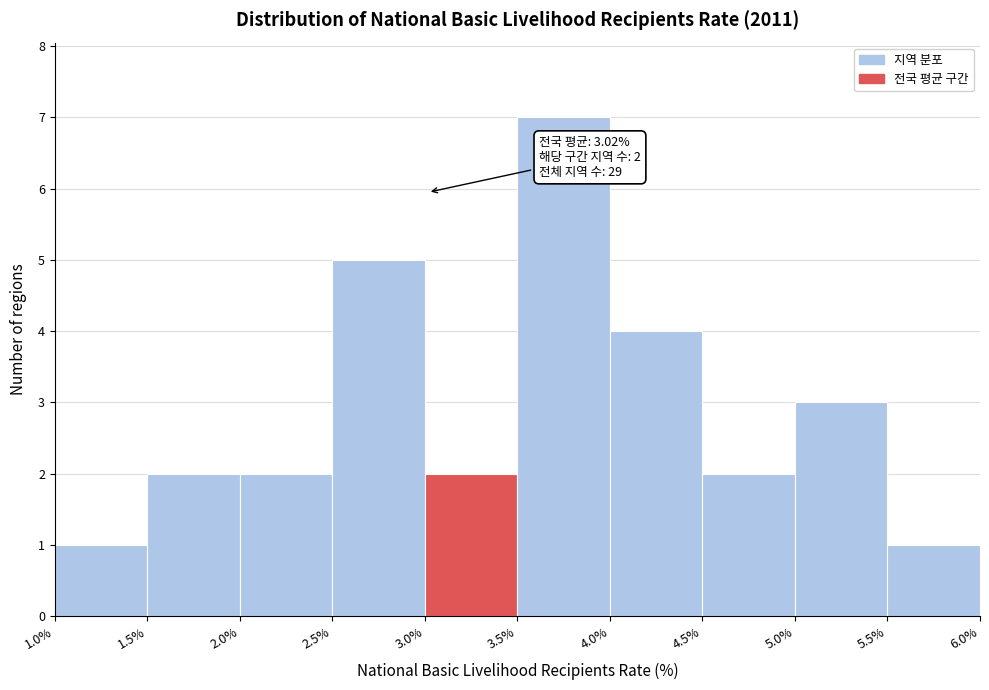

Over which range of the x-axis is the bar tallest?

3.5% to 4.0%